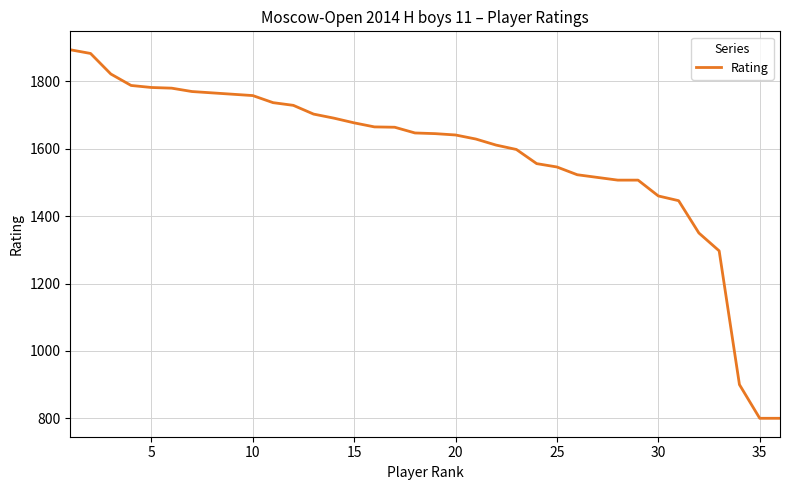

What is the smallest value displayed?

800